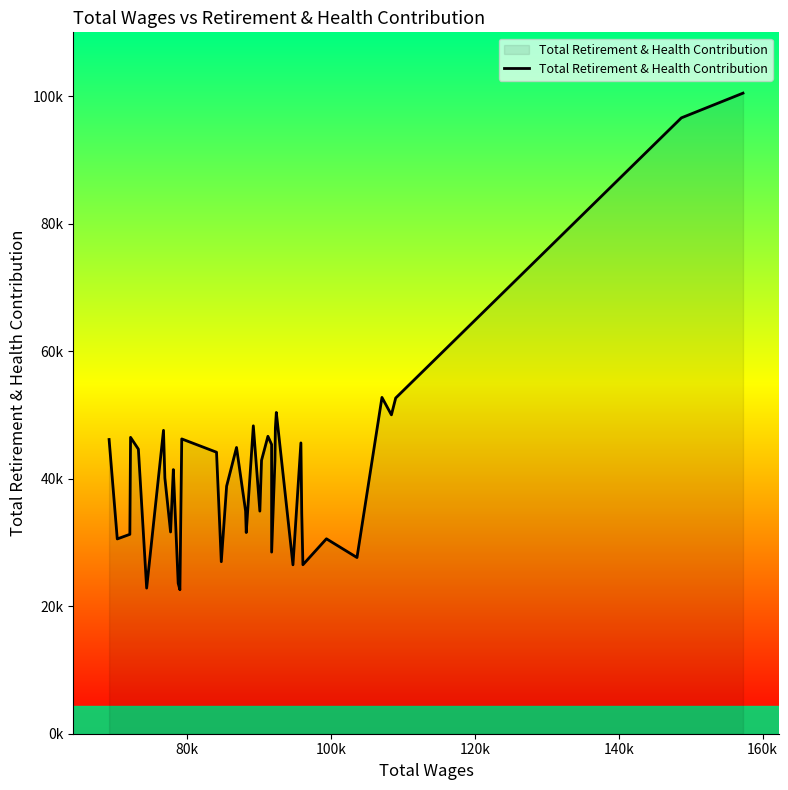

Does the chart have visible grid lines?

No